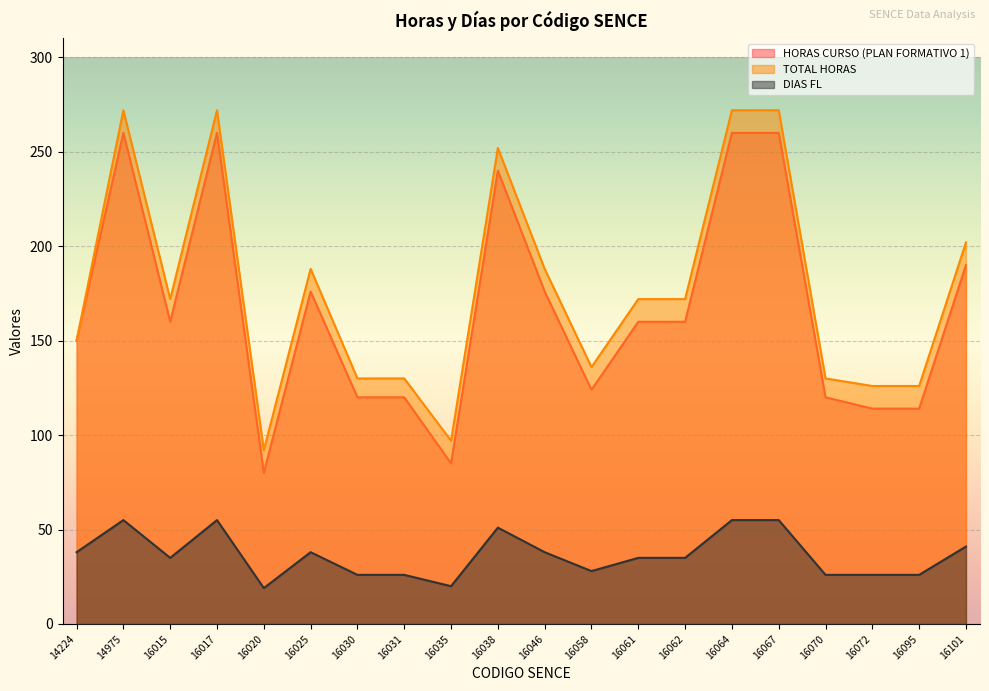

At which label does DIAS FL first exceed 35?

14224